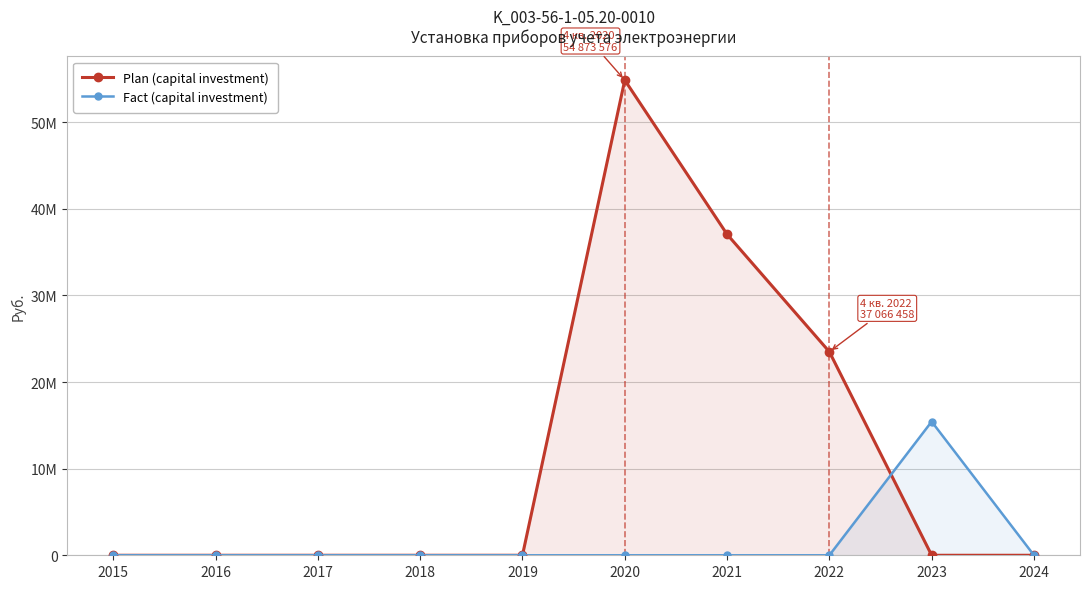

After their last crossing, which series has the higher values: Plan (capital investment) or Fact (capital investment)?

Fact (capital investment)